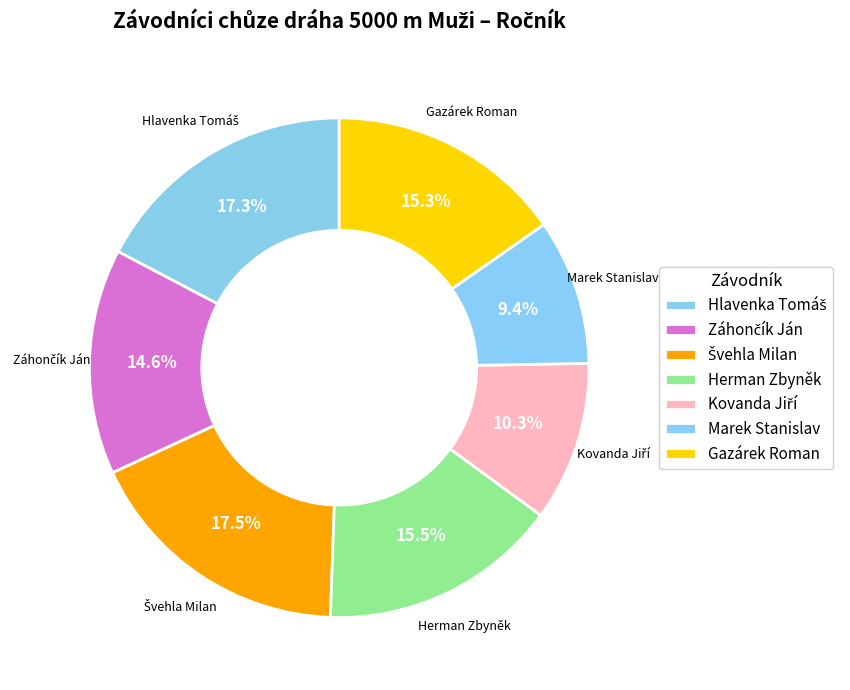

To the nearest percent, what portion does Gazárek Roman represent?

15%